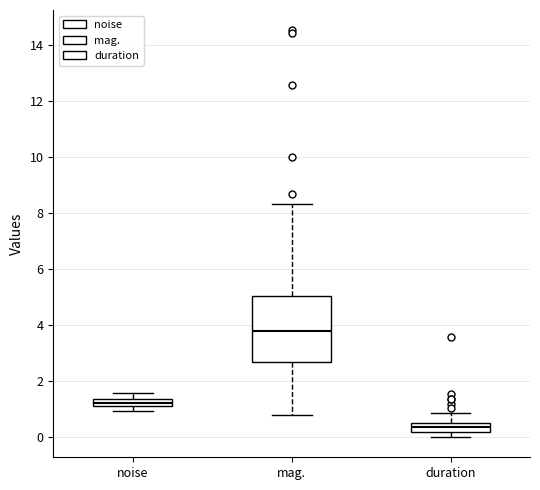

Comparing the boxes themselves (not the whiskers), which one is the tallest?

mag.